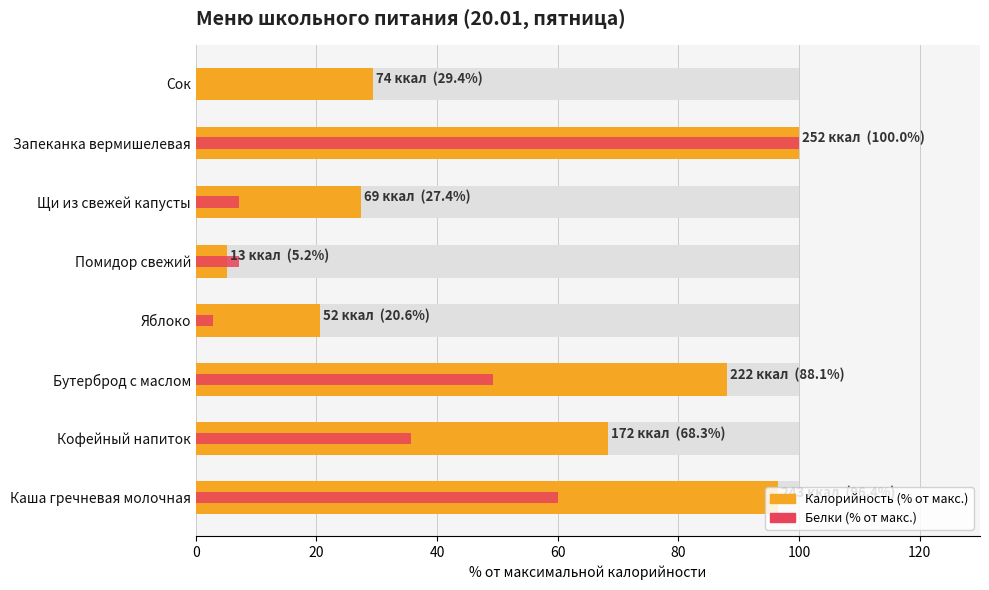

Rank the series by their average value, from lowest to highest.

Белки (% от макс.), Калорийность (% от макс.)